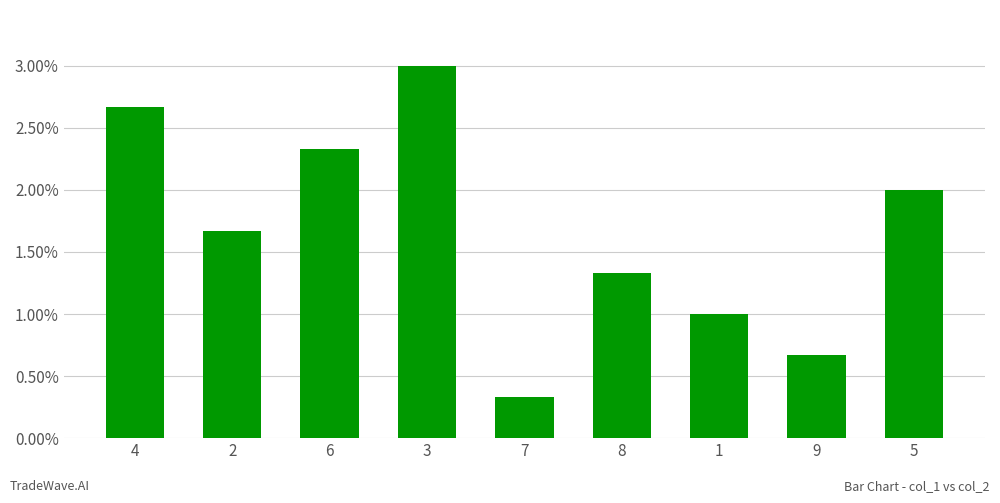

Does the chart contain any negative values?

No